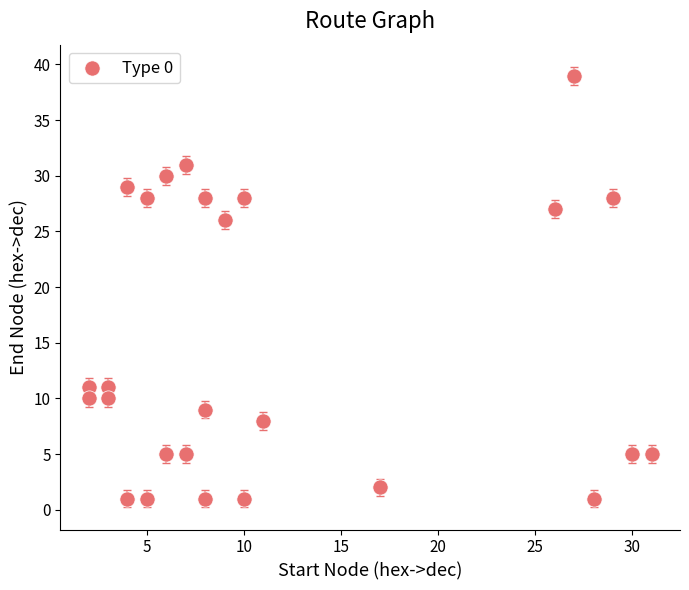

What Y value in the scatter plot is closest to 20?

26